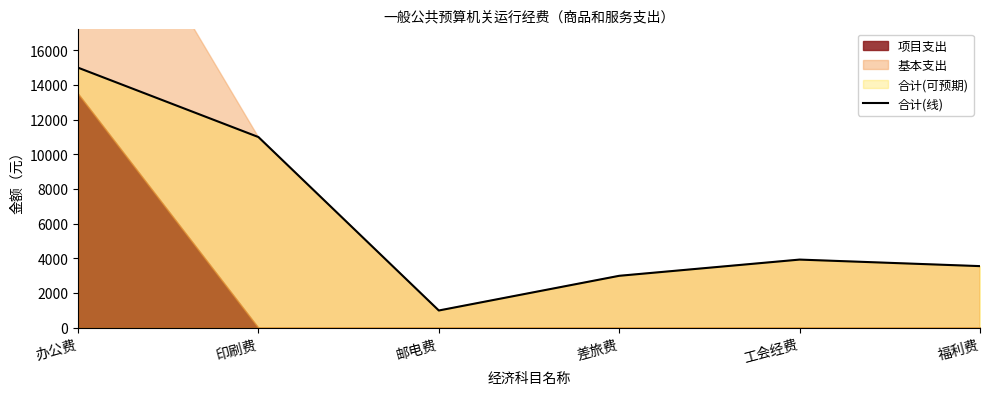

The value at 工会经费 is 3934.8. True or false?

True